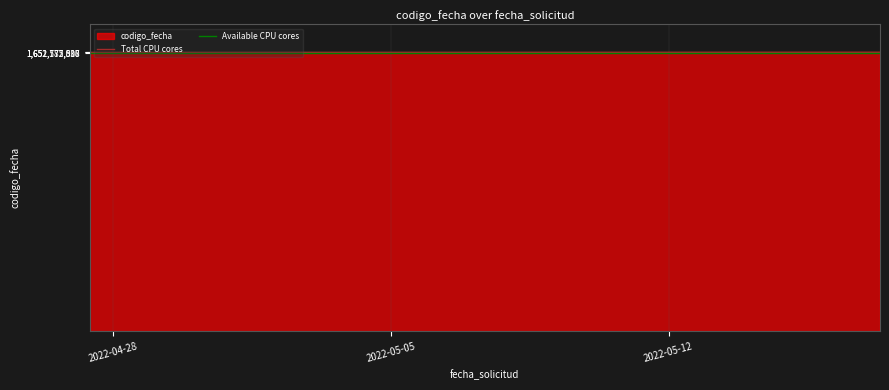

What is the highest value of the Available CPU cores series?

1651572510